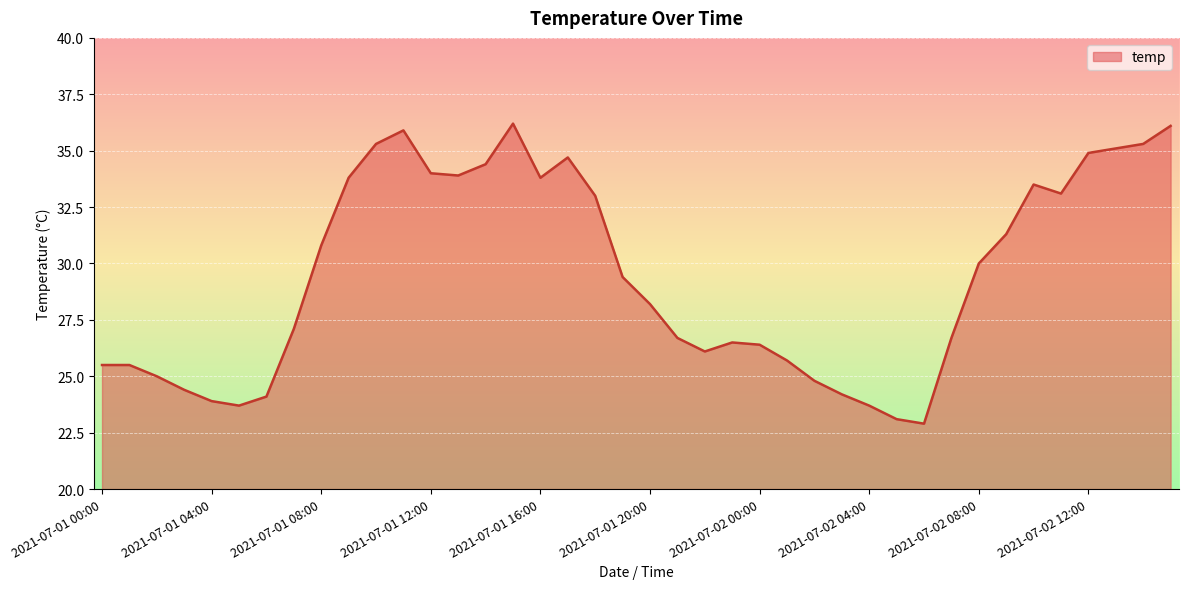

What is the difference between the maximum and minimum values?

13.3